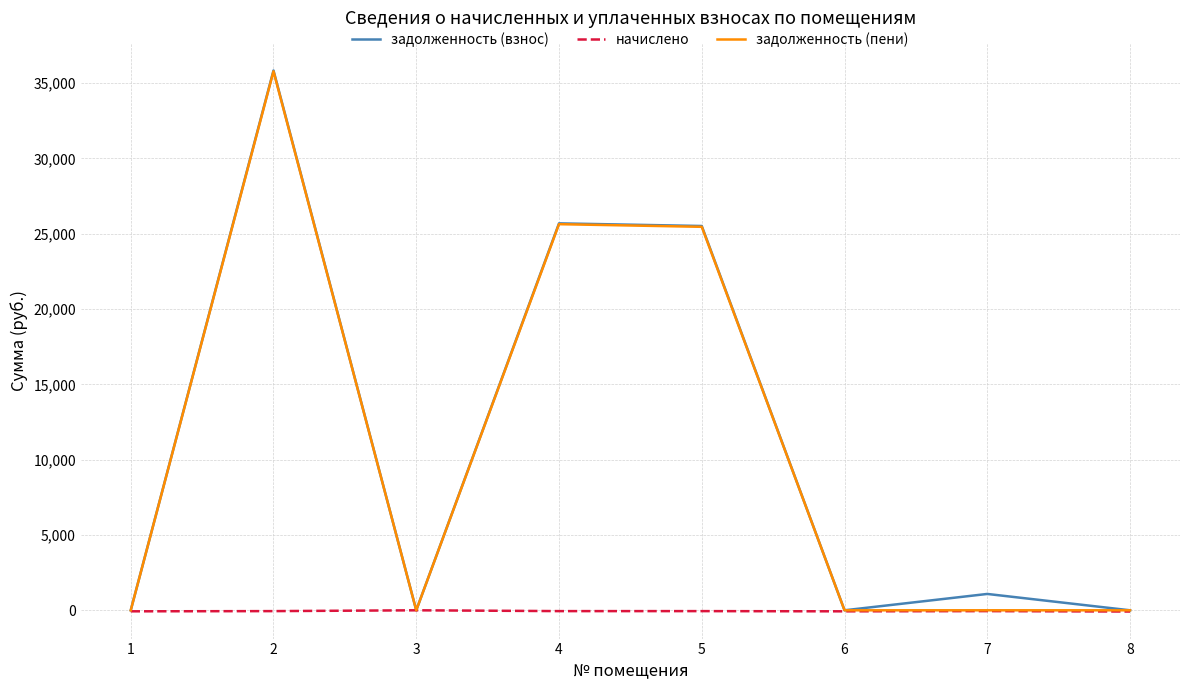

Which series has the largest range (max minus min)?

задолженность (взнос)